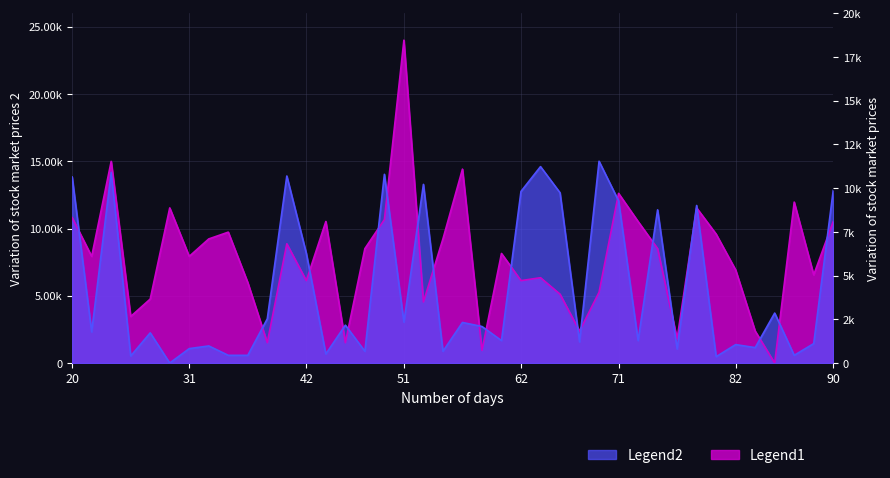

How many data points are above 8144?

20